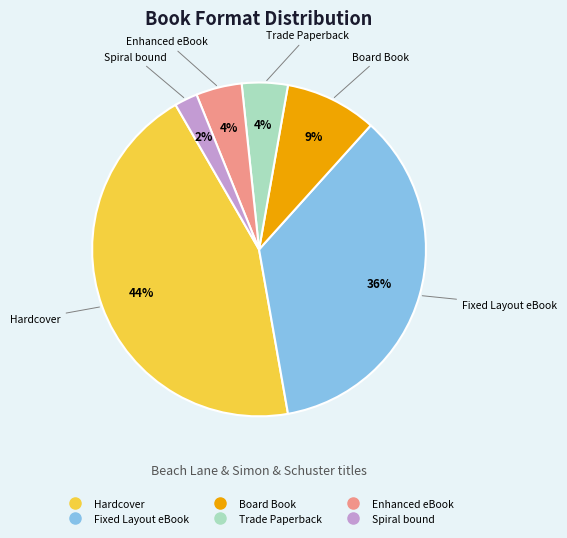

Which slice is the largest?

Hardcover